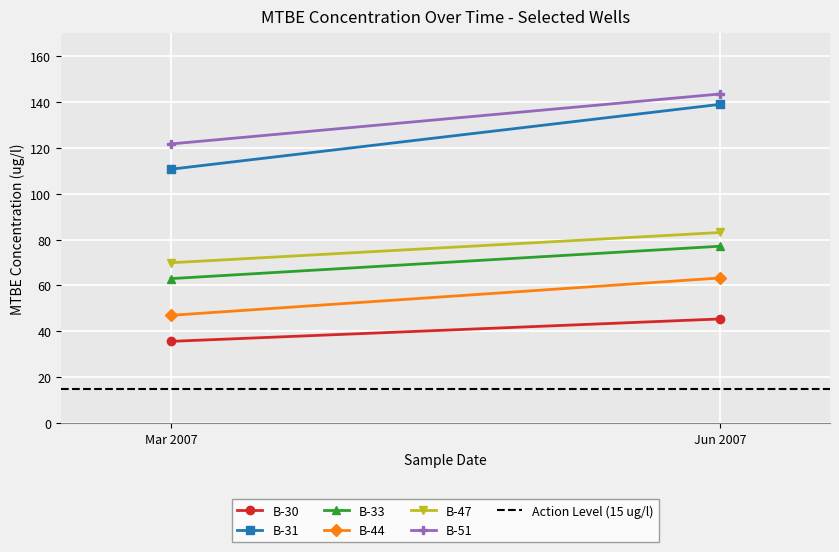

What is the value of the B-31 point at the 1st from the left?

110.7